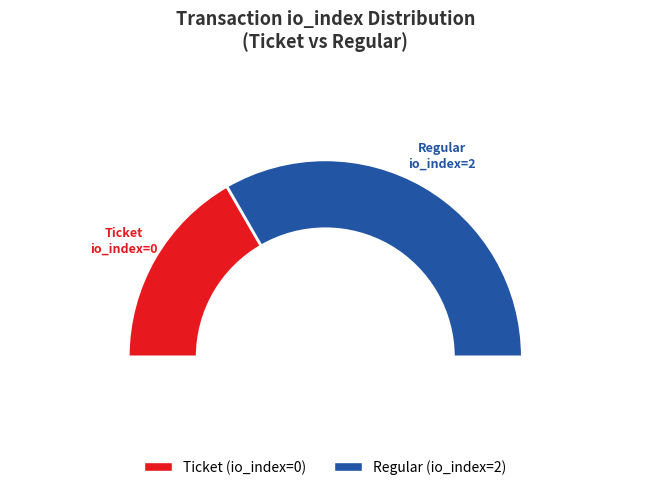

Rank the categories by value from lowest to highest.

Ticket tx (io_index=0), Regular tx (io_index=2)